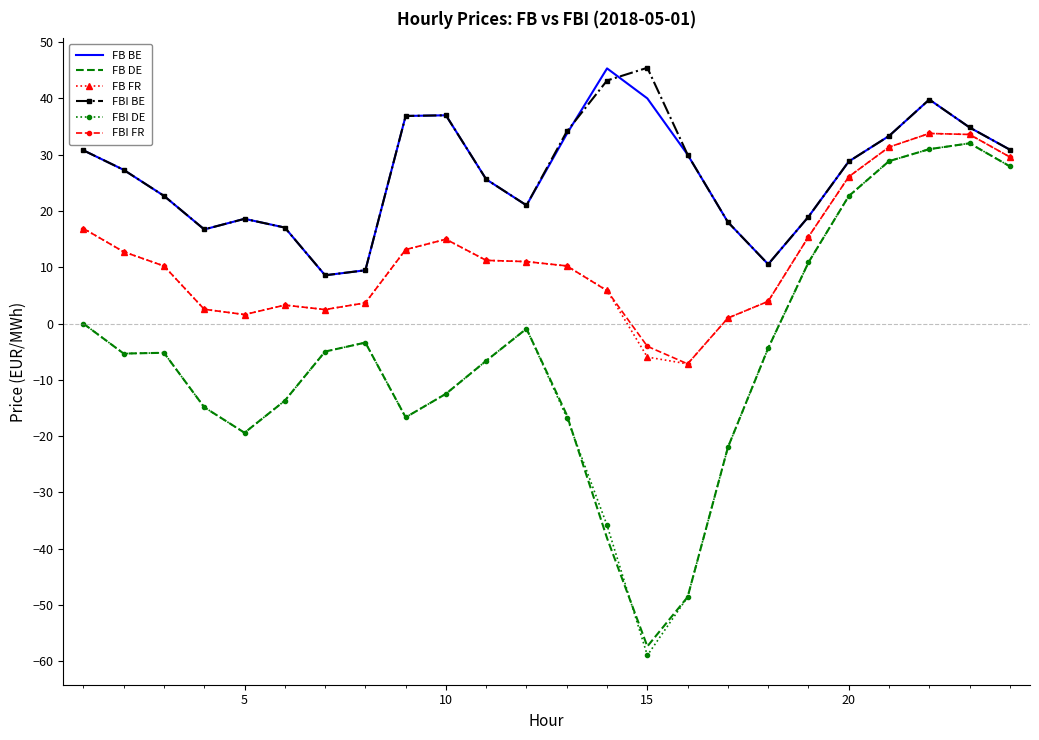

What are all the series names shown in the legend?

FB BE, FB DE, FB FR, FBI BE, FBI DE, FBI FR